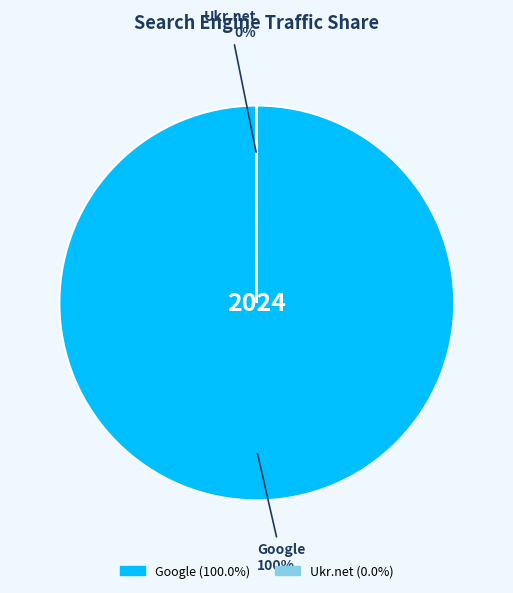

Is there a majority slice in this chart?

Yes